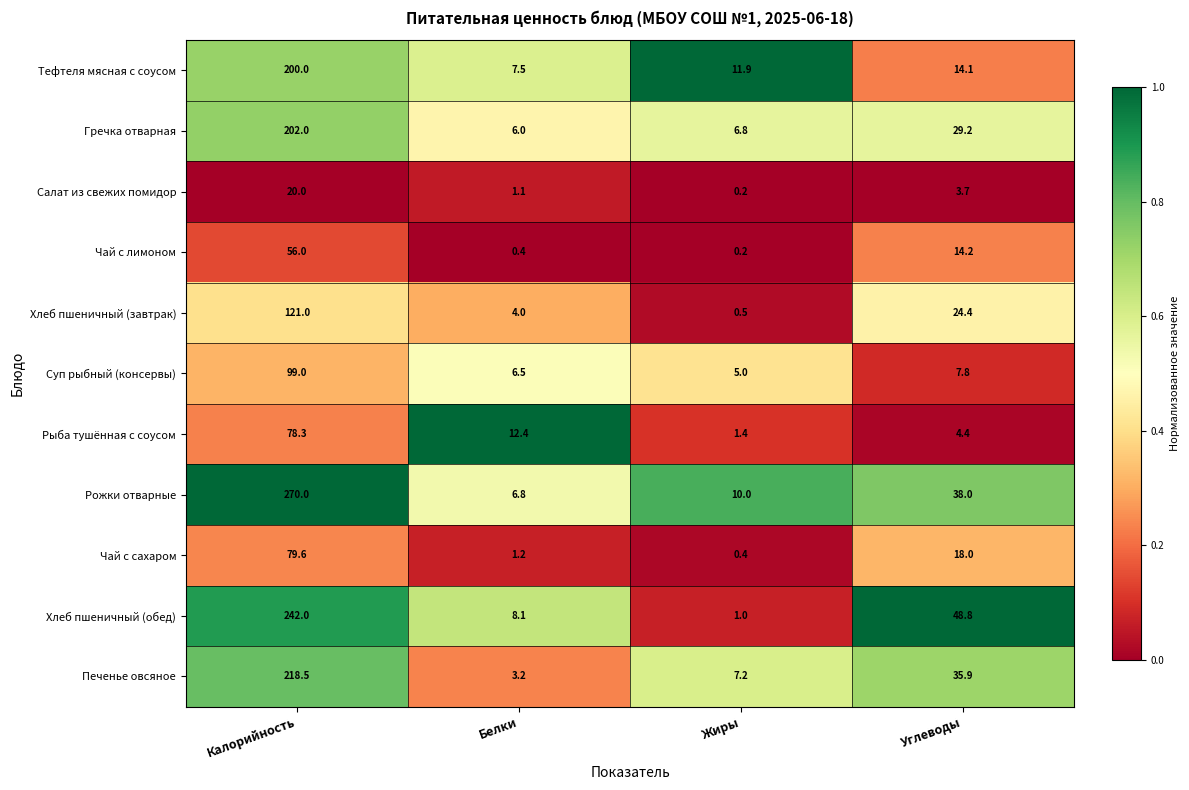

Which series has the largest range (max minus min)?

Рожки отварные